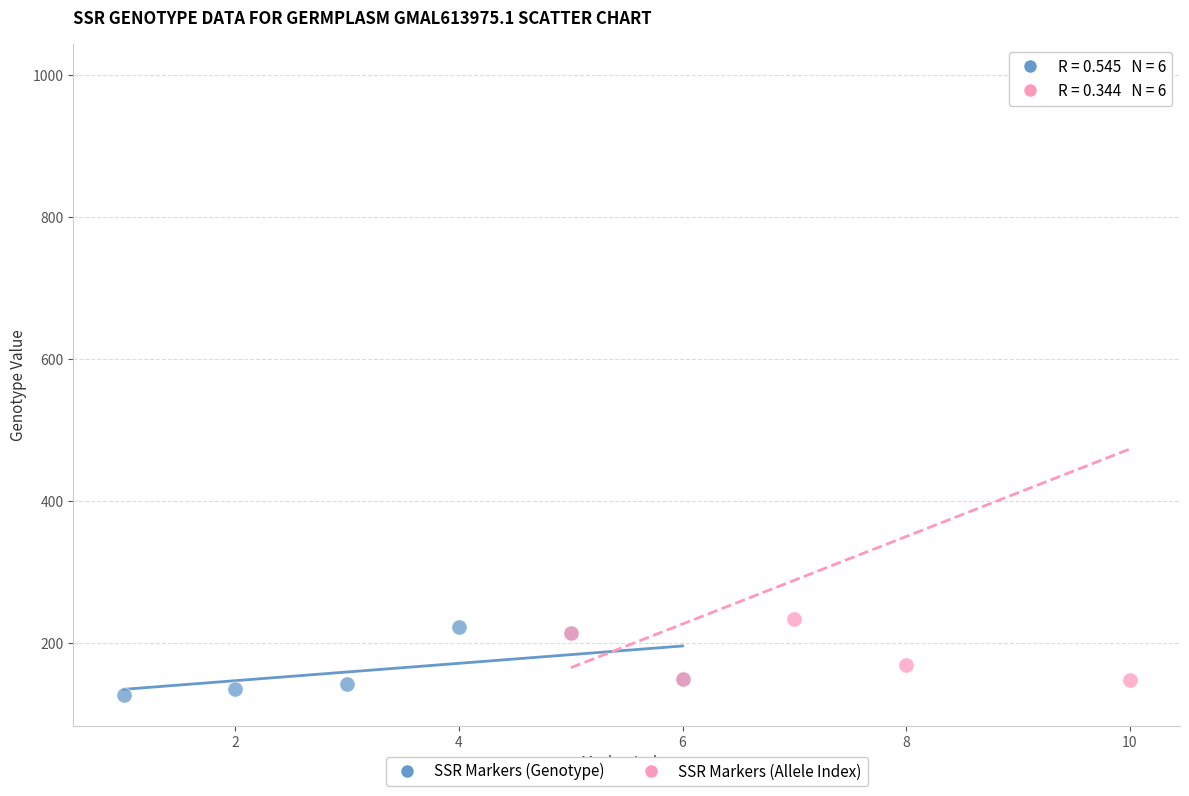

Which series has the widest spread of Y values?

SSR Markers (Allele Index)